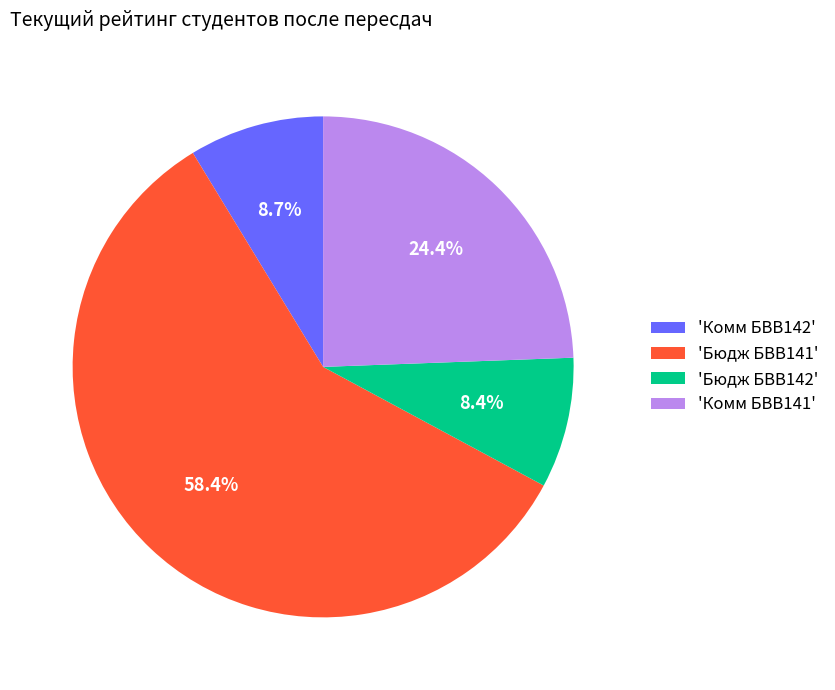

Which slice is the largest?

'Бюдж БВВ141'